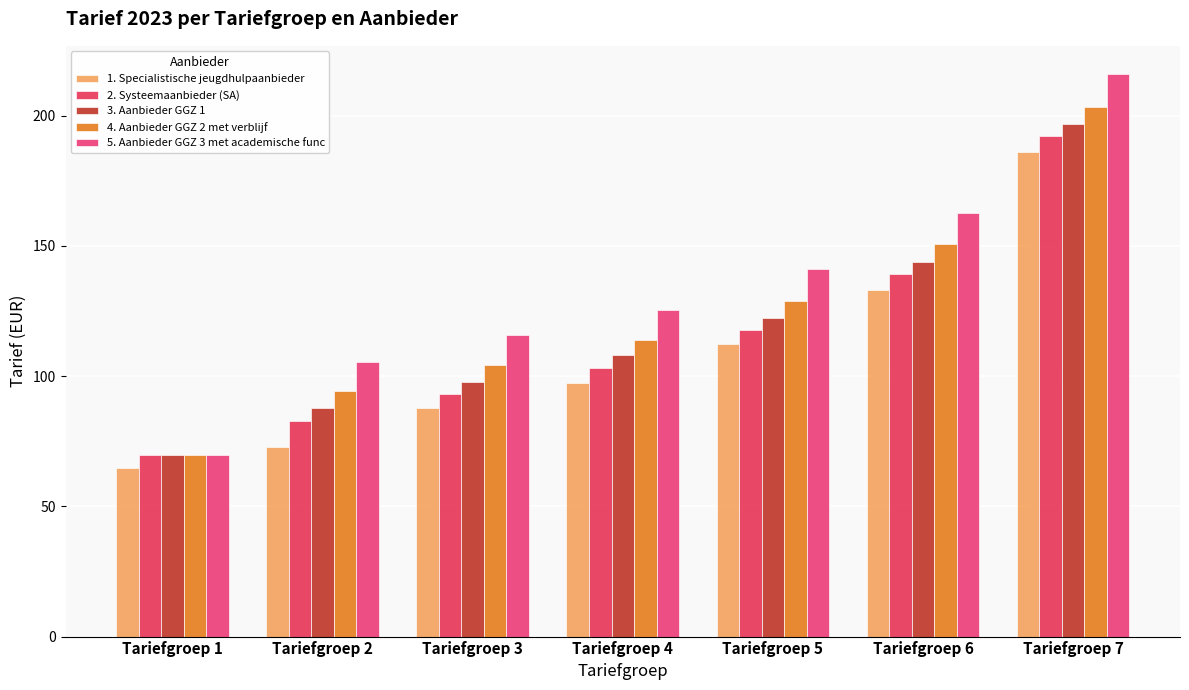

What is the total value across all series at Tariefgroep 3?

498.6